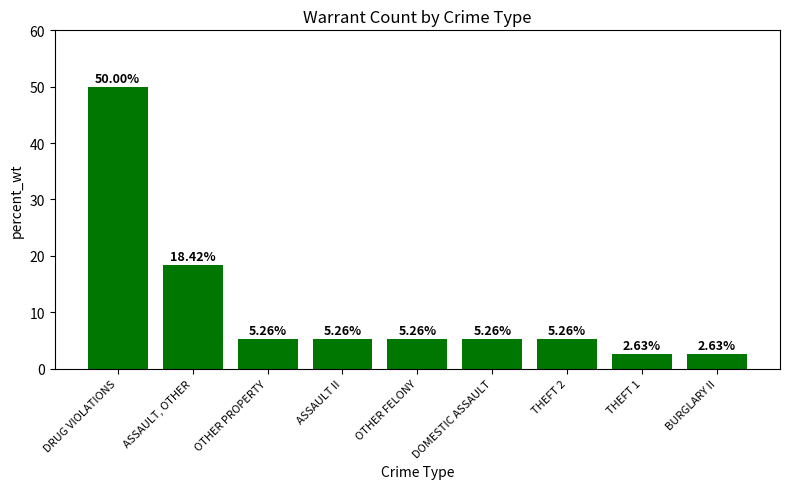

What is the sum of all values?

100.0